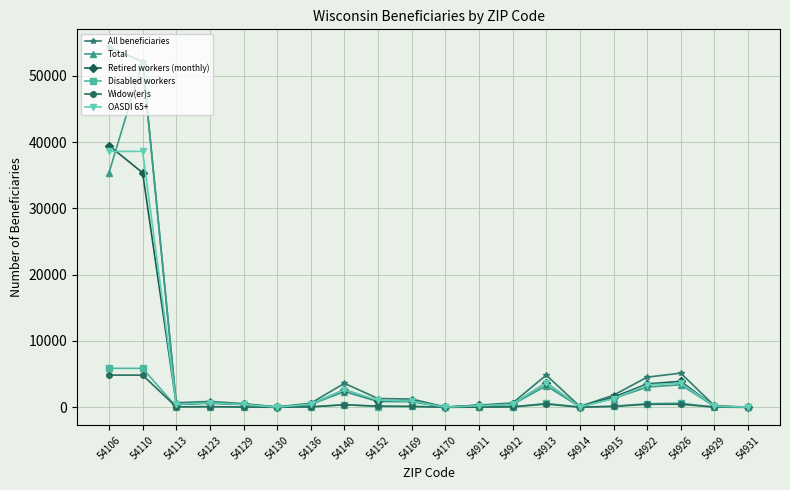

Is the value of OASDI 65+ at 54922 greater than the value of Total at 54914?

Yes